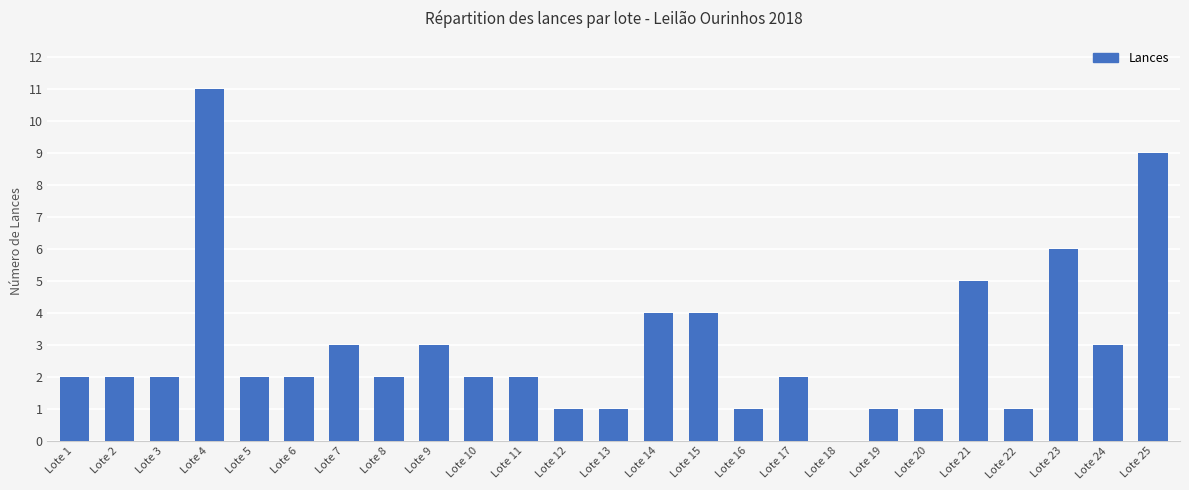

Reading left to right, transcribe all the data shown in this chart.

2	2	2	11	2	2	3	2	3	2	2	1	1	4	4	1	2	0	1	1	5	1	6	3	9